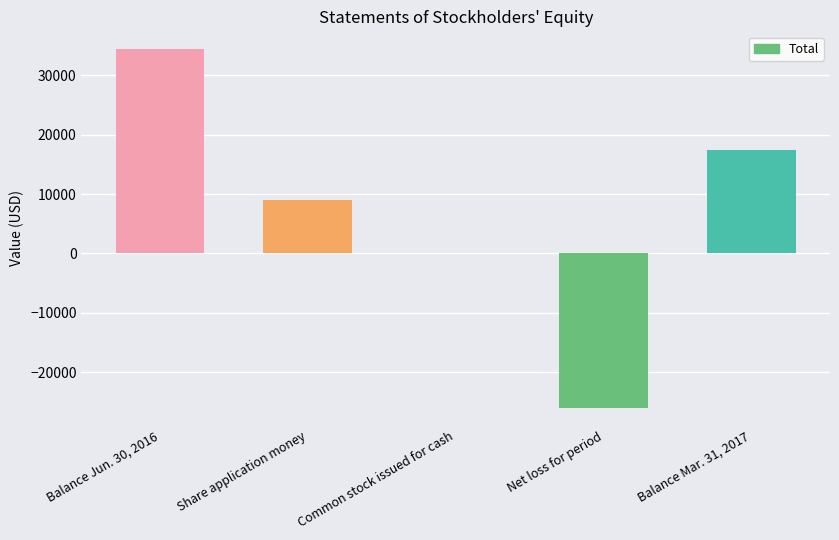

The chart shows a value of 19807 at Balance Jun. 30, 2016. True or false?

False